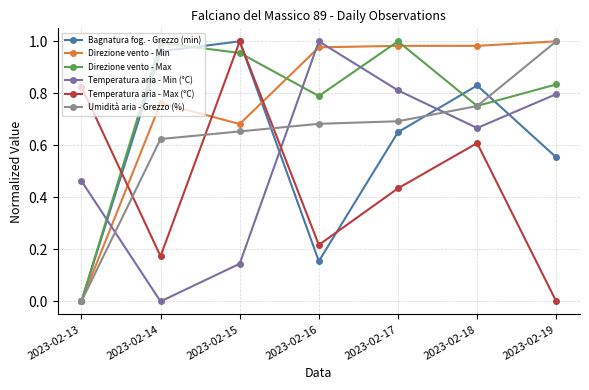

Which series changed the most between 2023-02-15 and 2023-02-17?

Temperatura aria - Min (°C)